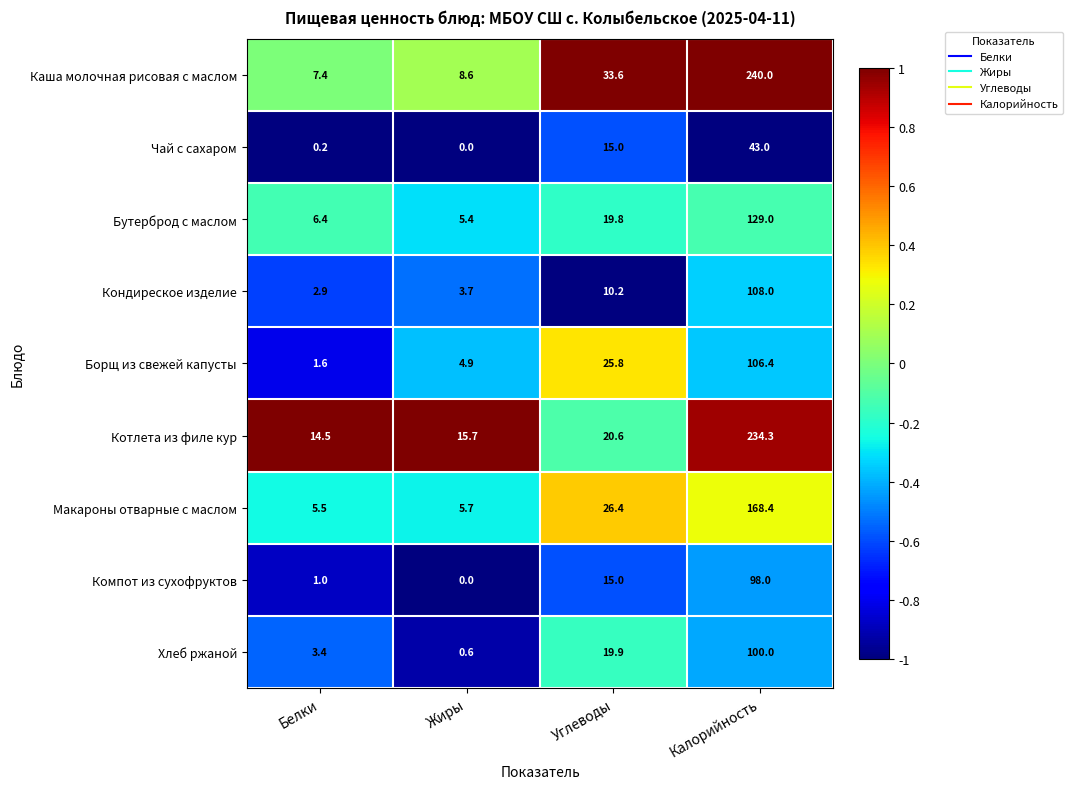

What is the sum of the Компот из сухофруктов values at Калорийность and Жиры?

98.0